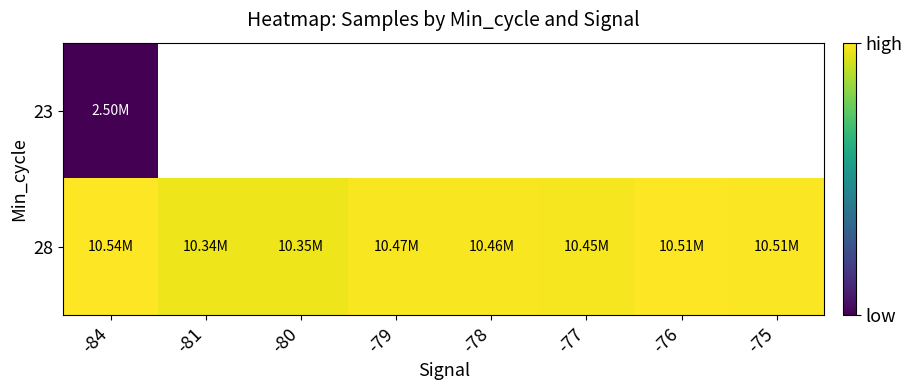

Is the value of 23 at -80 greater than the value of 28 at -75?

No